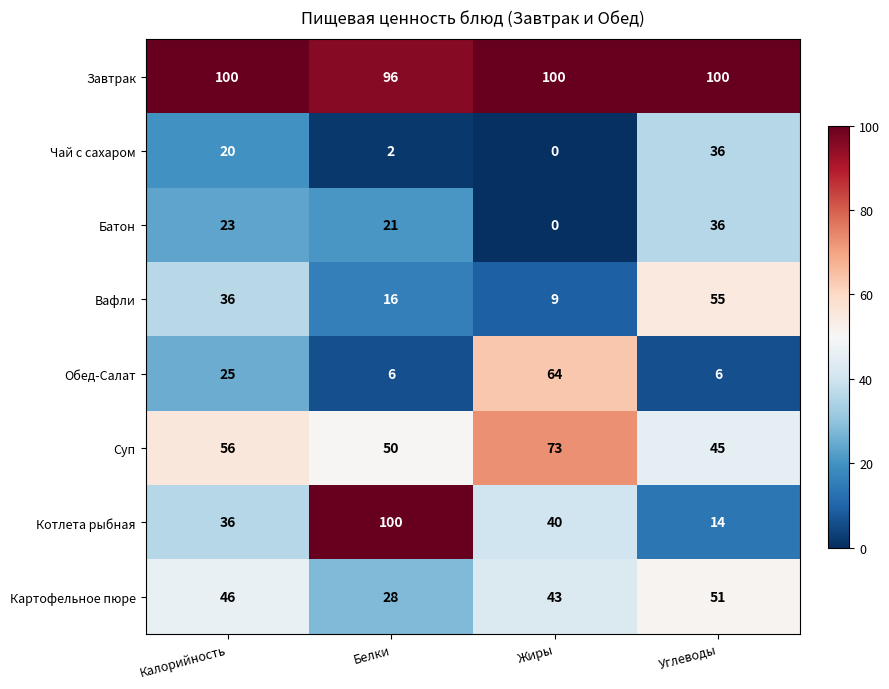

Read the Батон value at Углеводы, to the nearest 10.

40